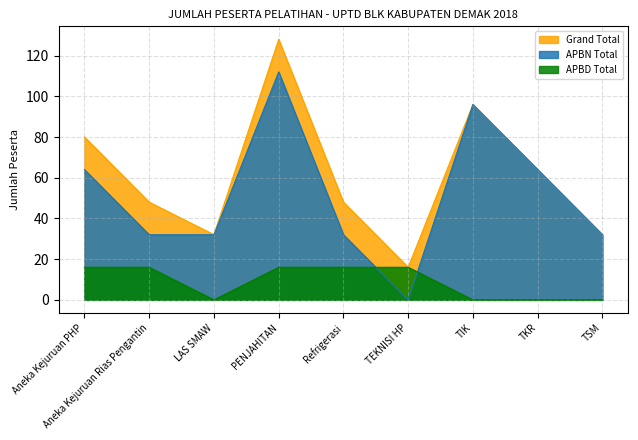

At which category is the sum across all series the highest?

PENJAHITAN